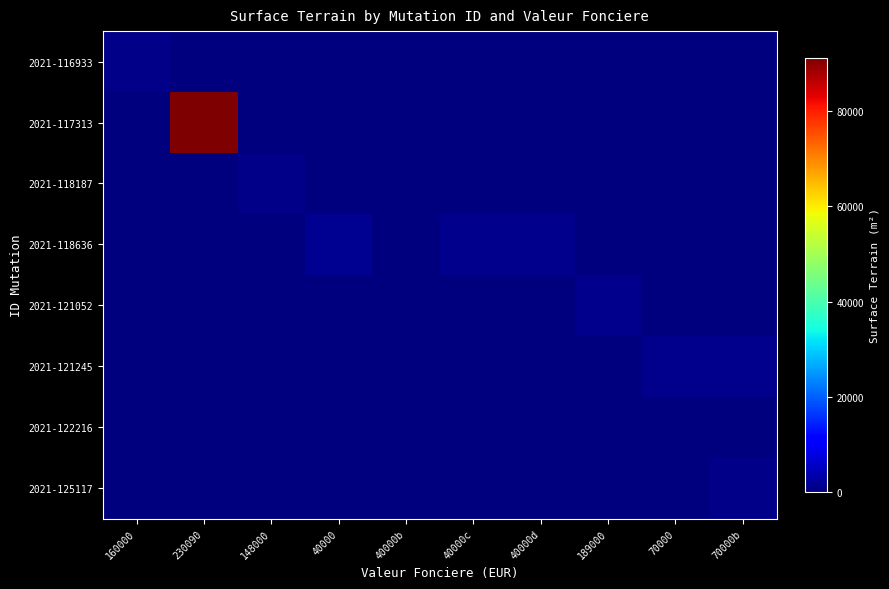

At how many categories does at least one series exceed 71936?

1